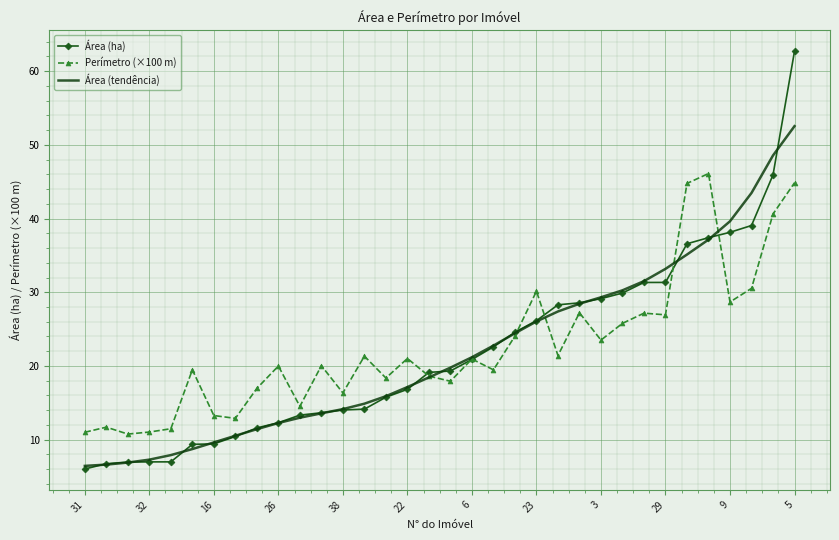

What is the greatest value displayed?

62.7